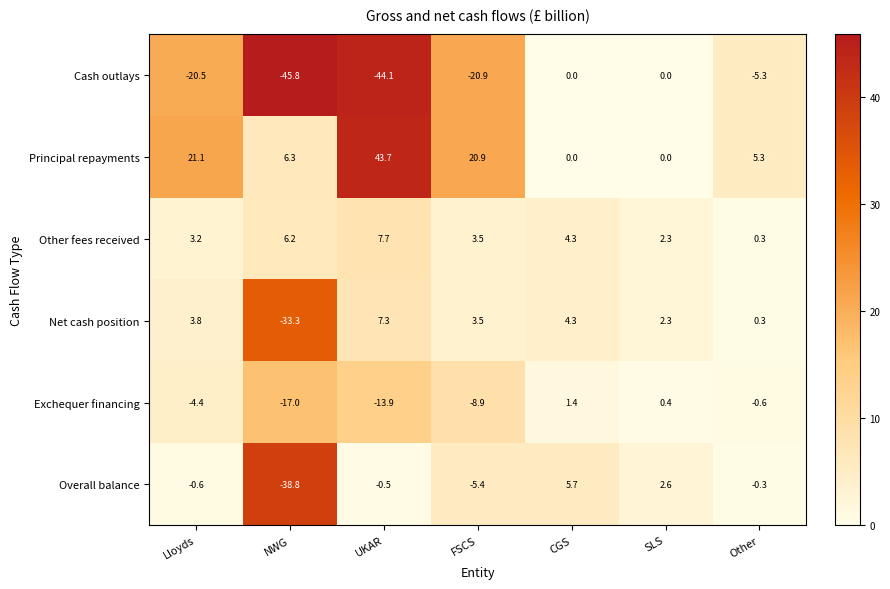

The value of Other fees received at UKAR is 11.4. True or false?

False